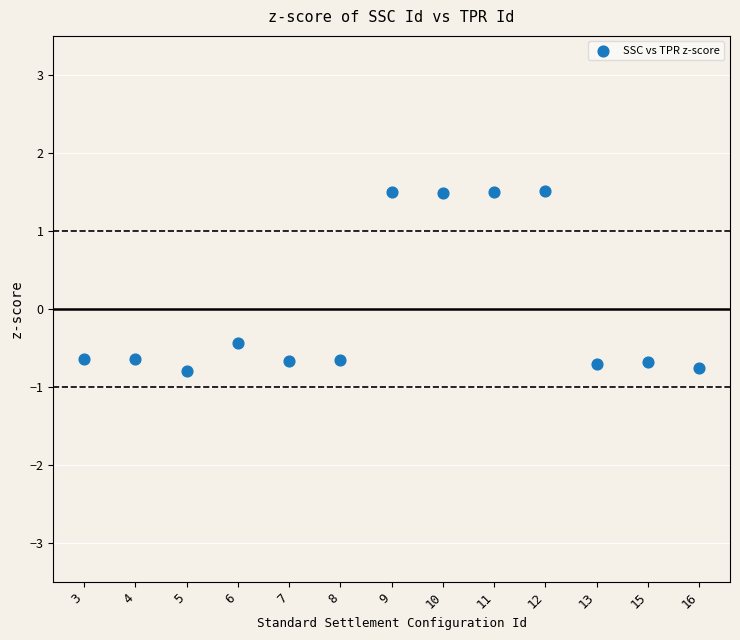

What is the range of Y values (max minus min)?

2.3